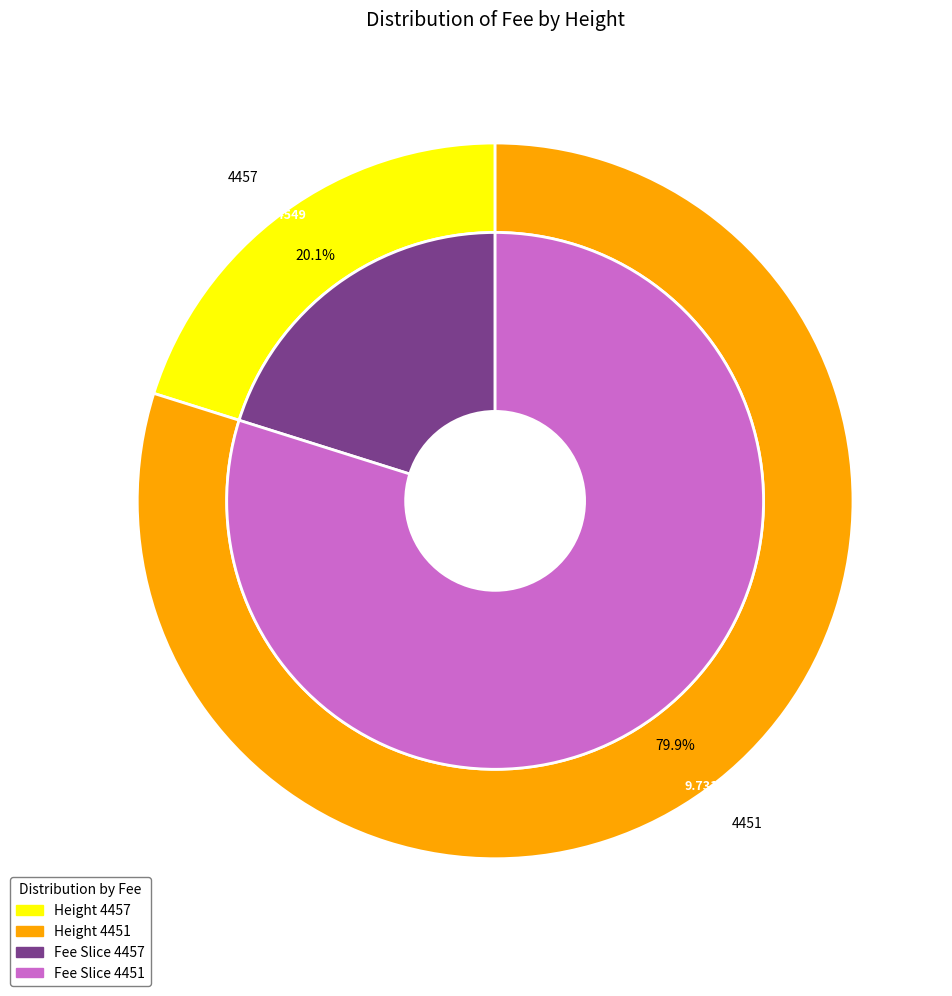

What is the smallest slice in the pie chart?

4457